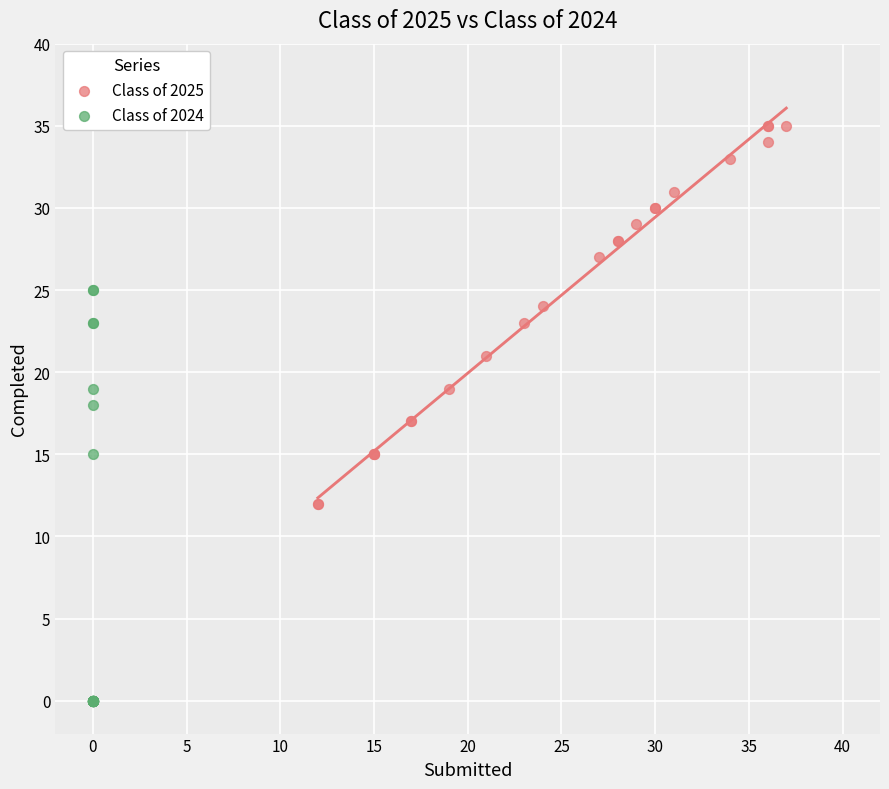

Which series reaches the minimum Y coordinate?

Class of 2024